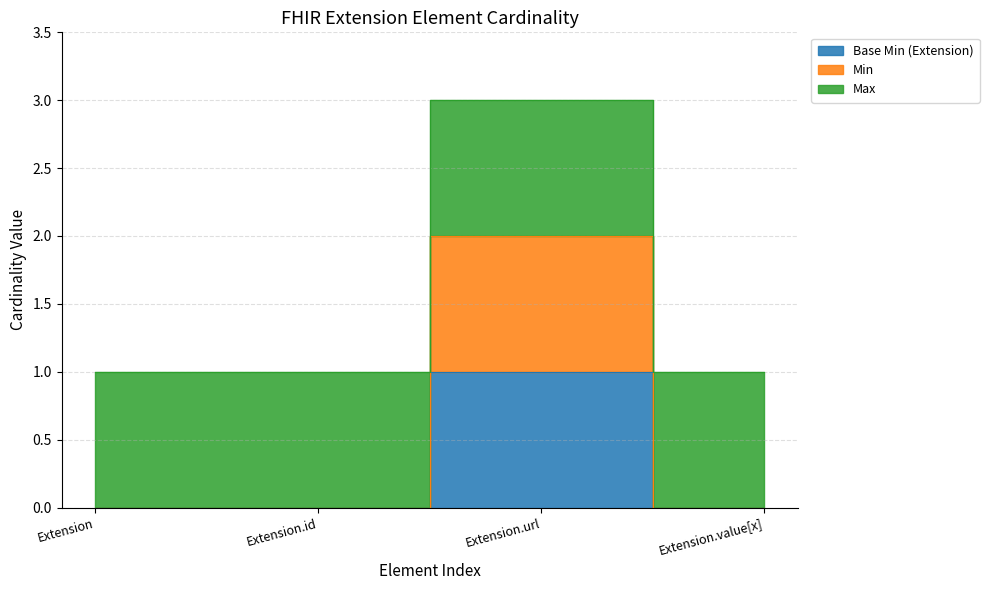

What is the label of the 3rd point from the left?

Extension.url